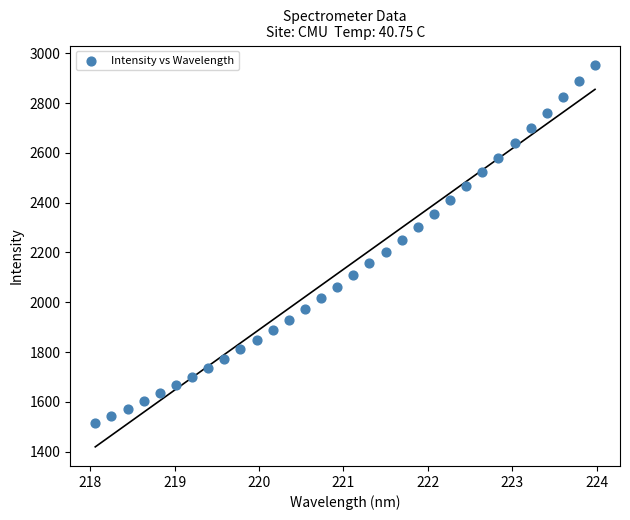

What is the range of Y values (max minus min)?

1441.2